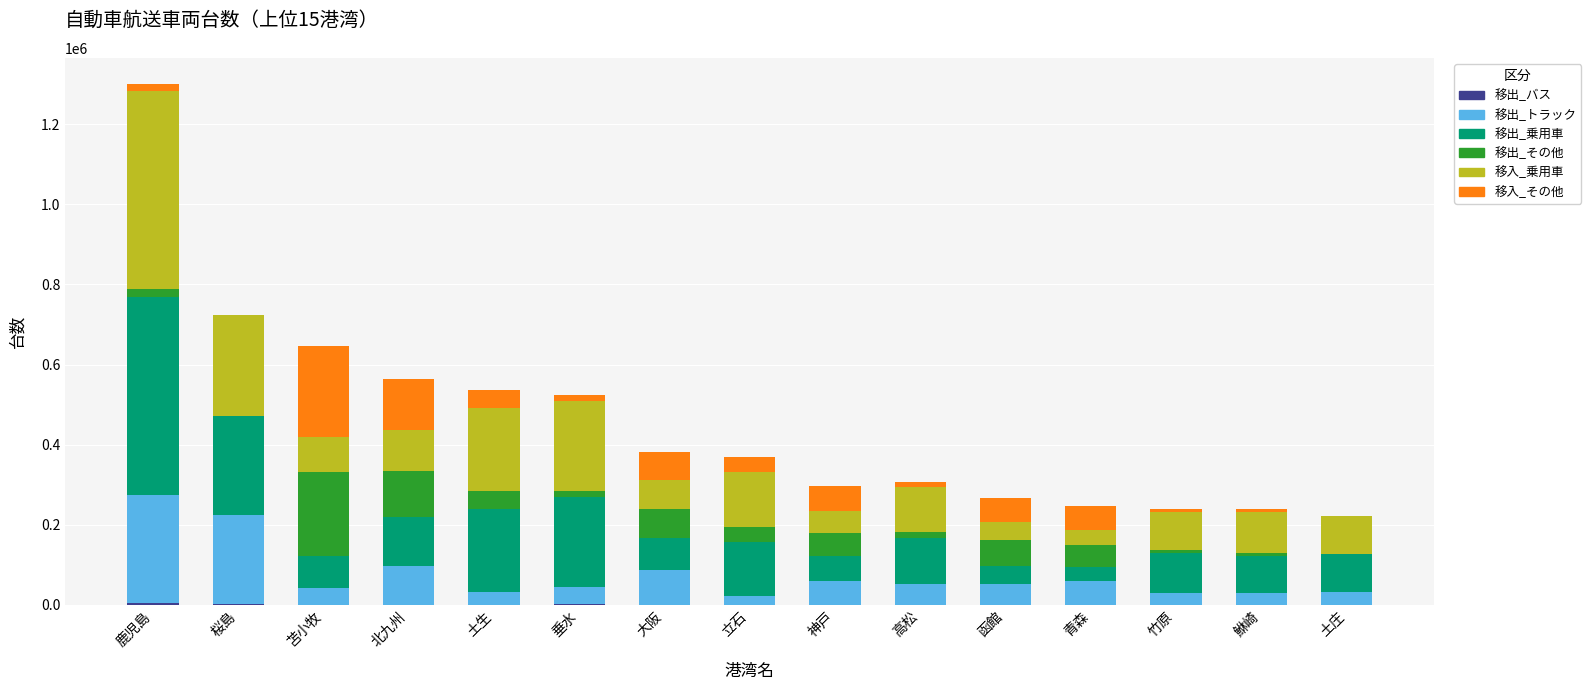

Are the bars horizontal?

No